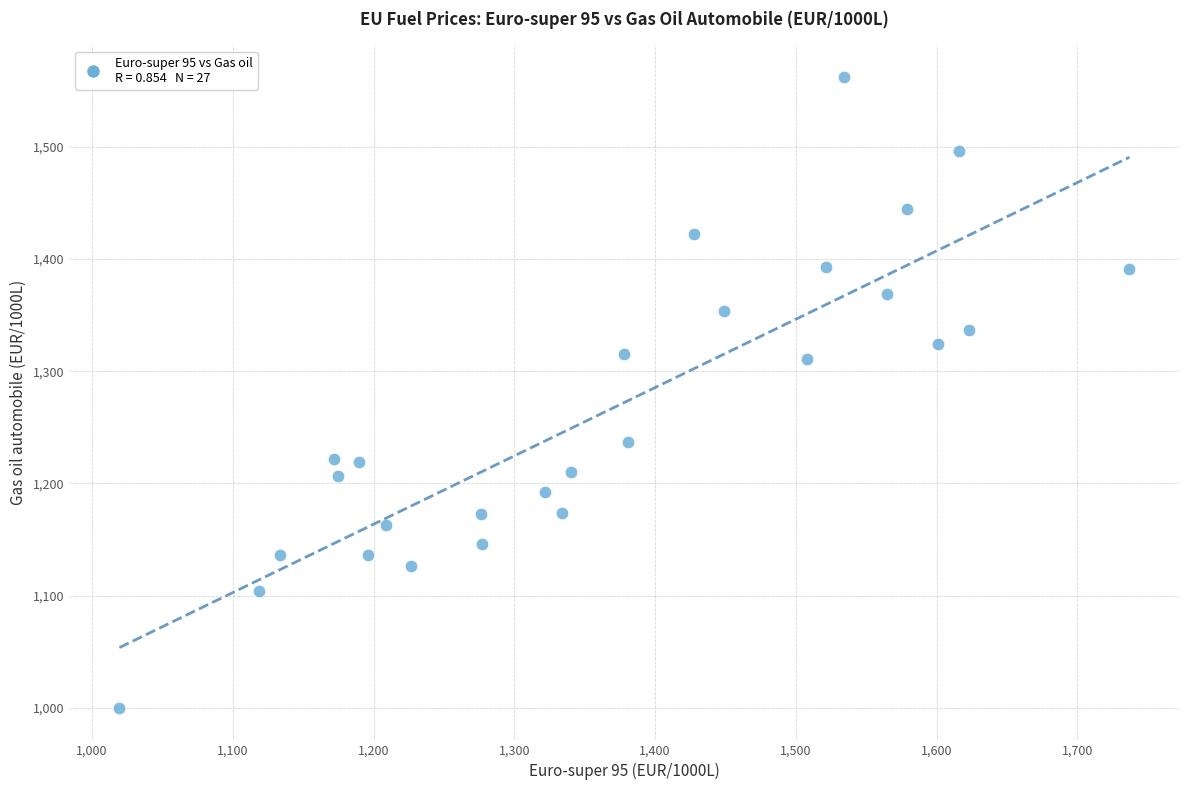

What is the range of Y values (max minus min)?

562.3